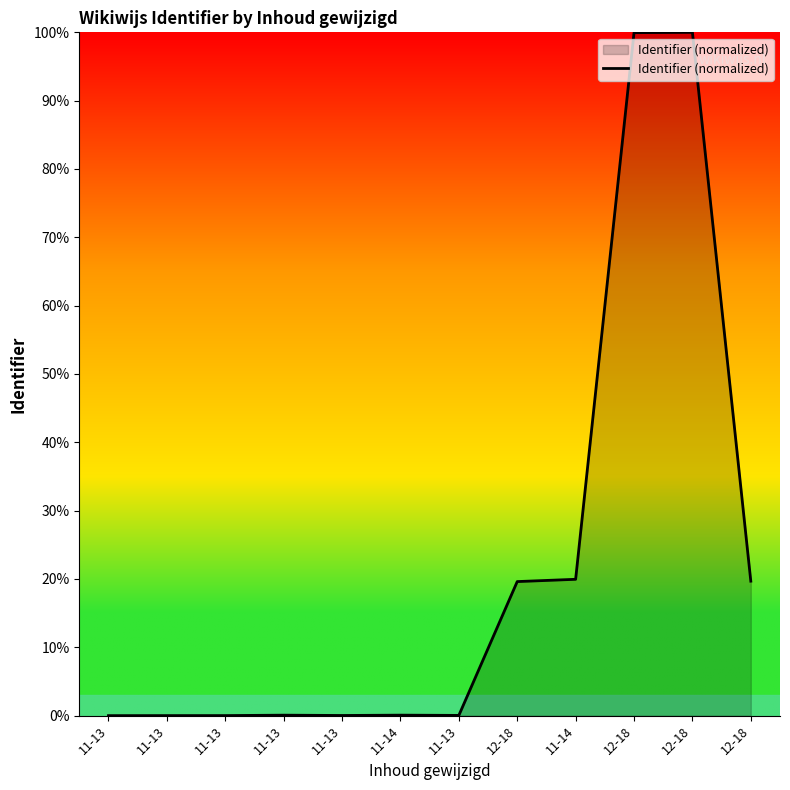

Read the value at 11-14.

20.0